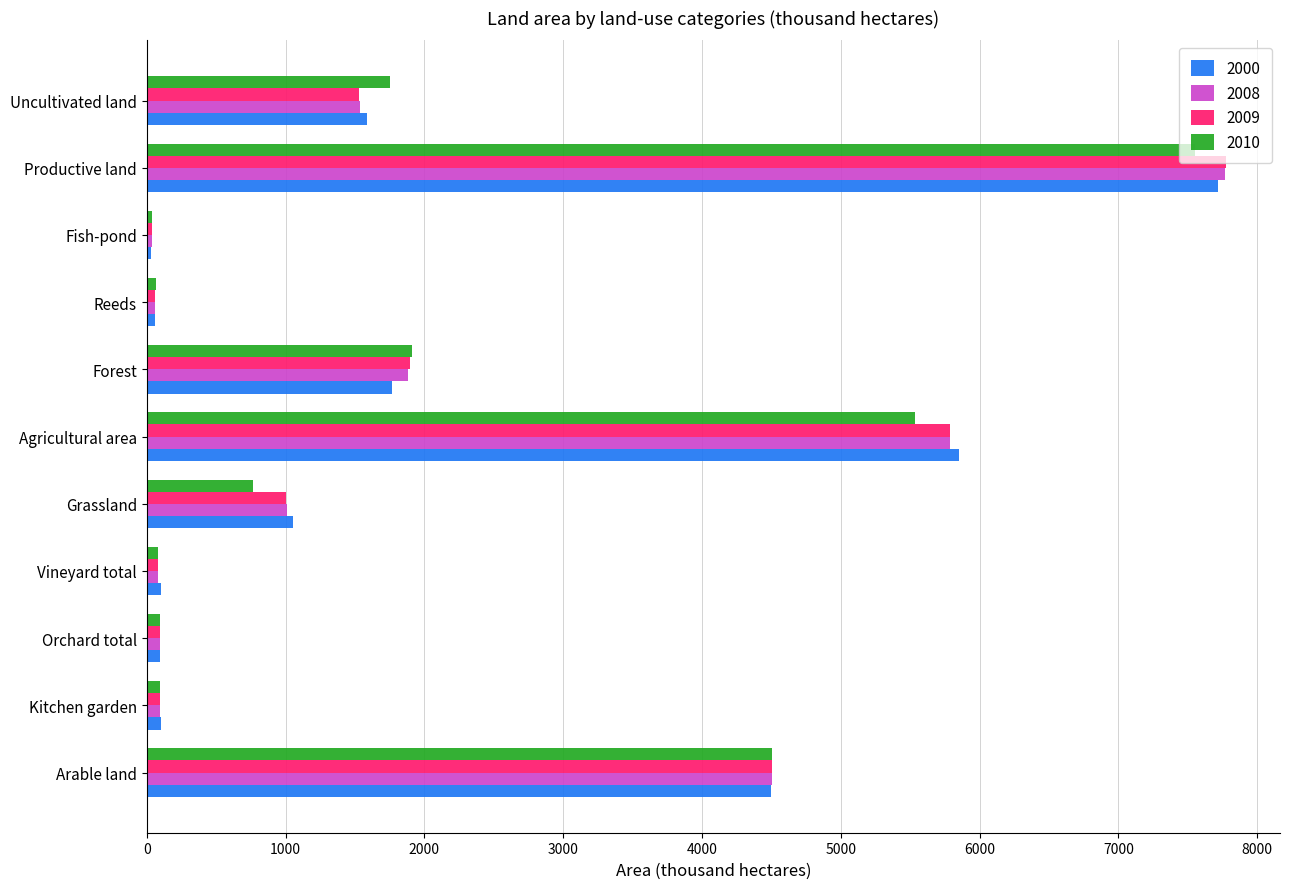

The 2009 series shows 1528.2 at Uncultivated land. True or false?

True